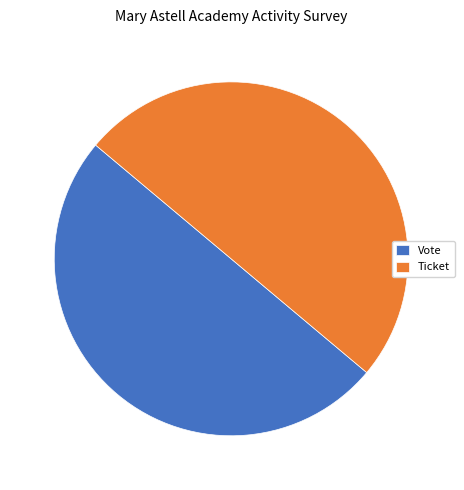

Is it true that Ticket is 50% of the pie?

True